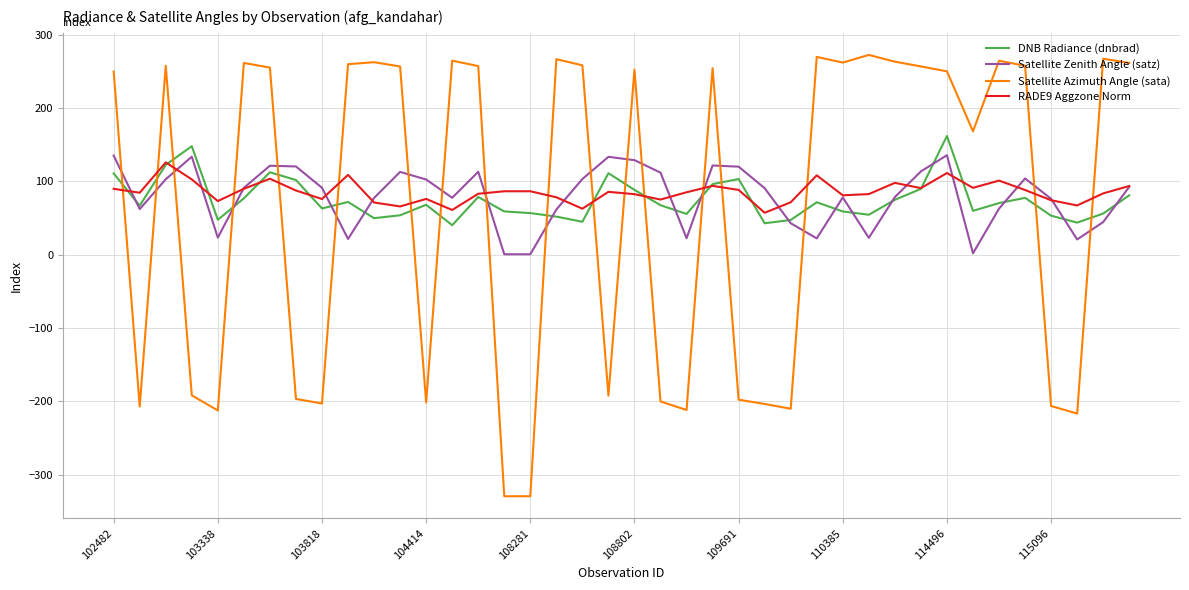

How many times do Satellite Azimuth Angle (sata) and DNB Radiance (dnbrad) cross each other?

18